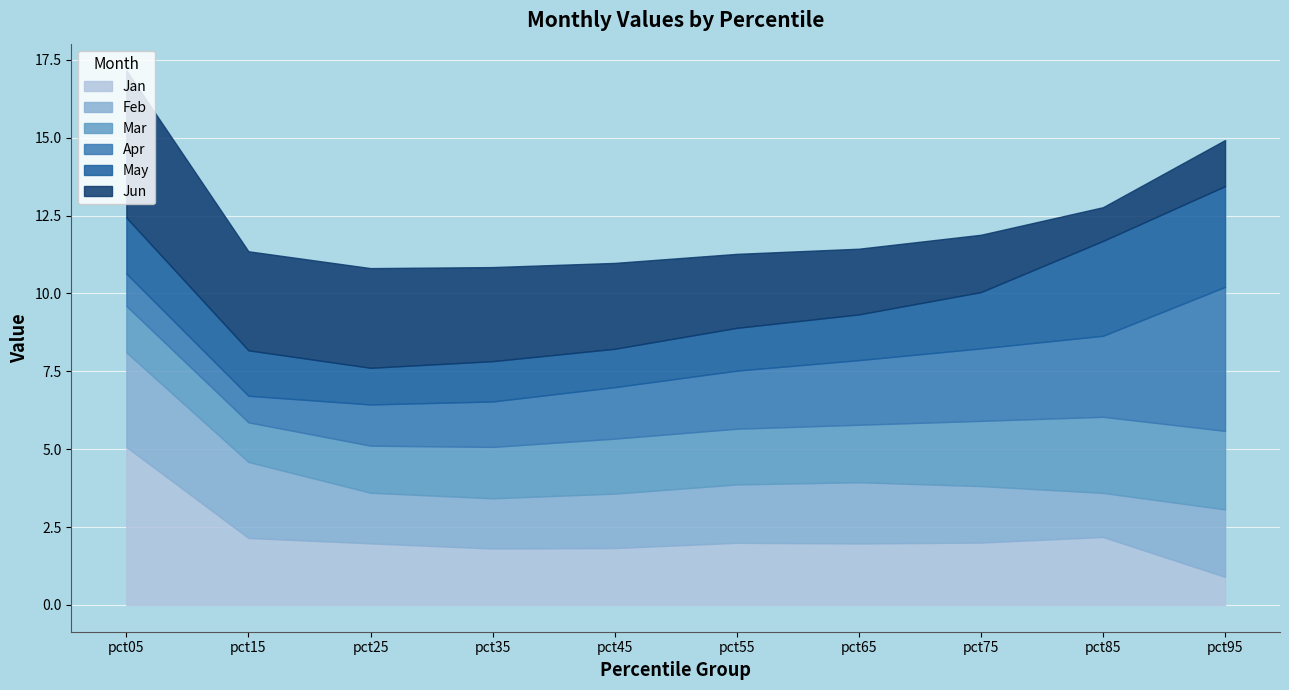

What is the difference between the maximum and minimum values in the Jan series?

4.2